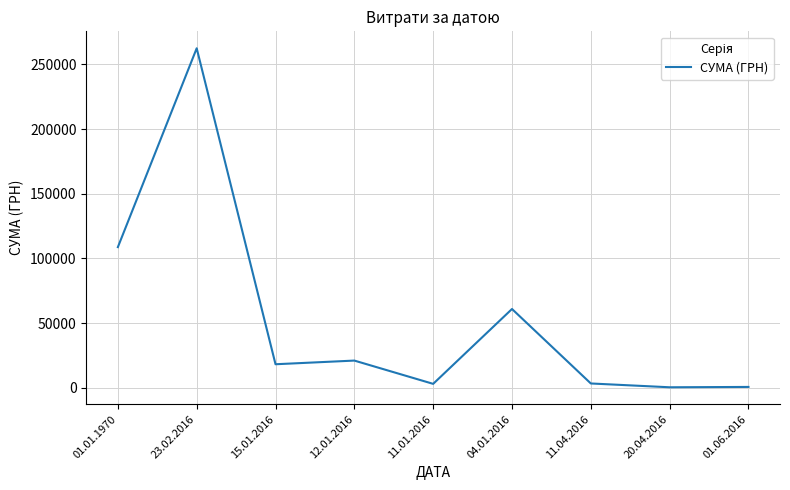

True or false: the data shows 428782.6 at 23.02.2016.

False